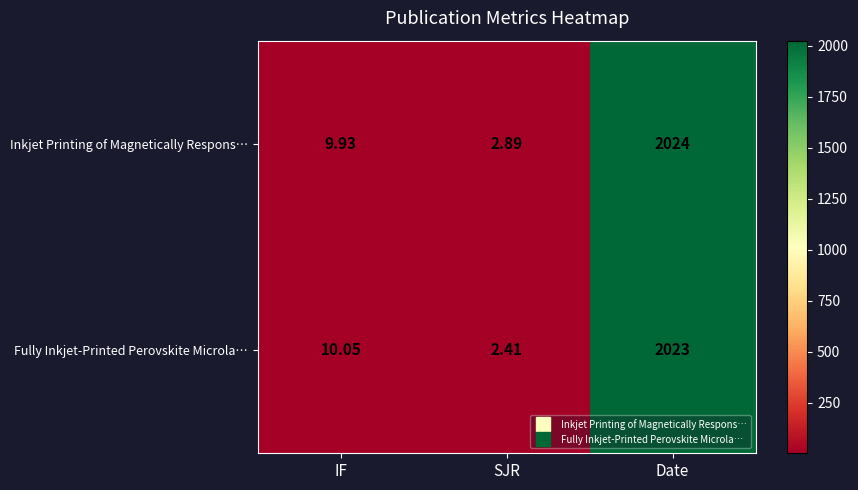

Which series has the largest range (max minus min)?

Inkjet Printing of Magnetically Respons…